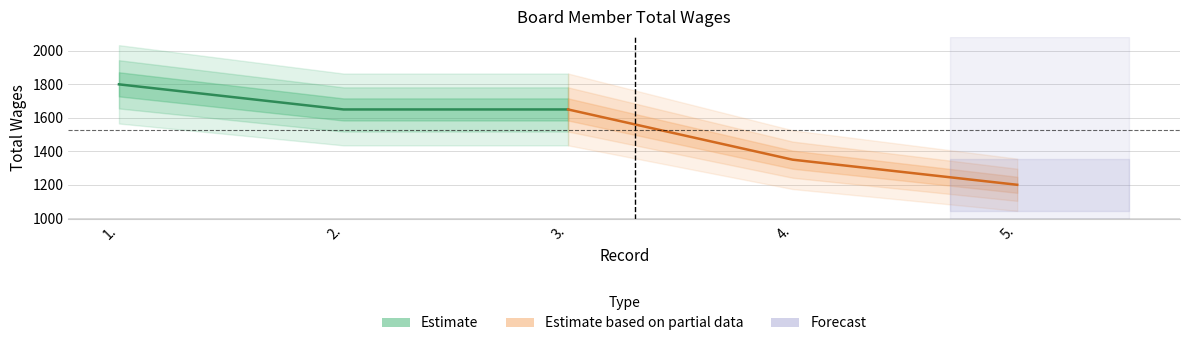

Which label corresponds to the largest value in the chart?

1.